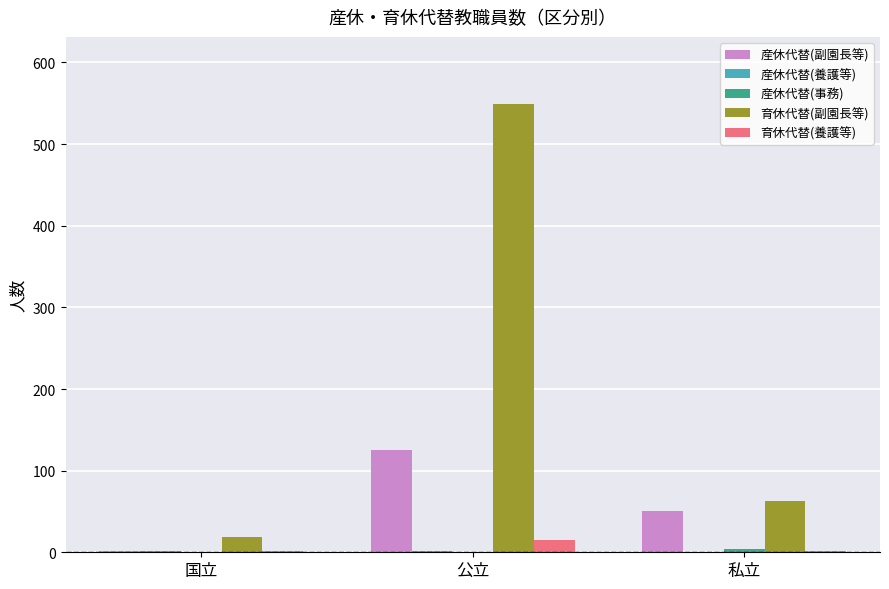

Between 国立 and 公立, which series saw the biggest shift?

育休代替(副園長等)